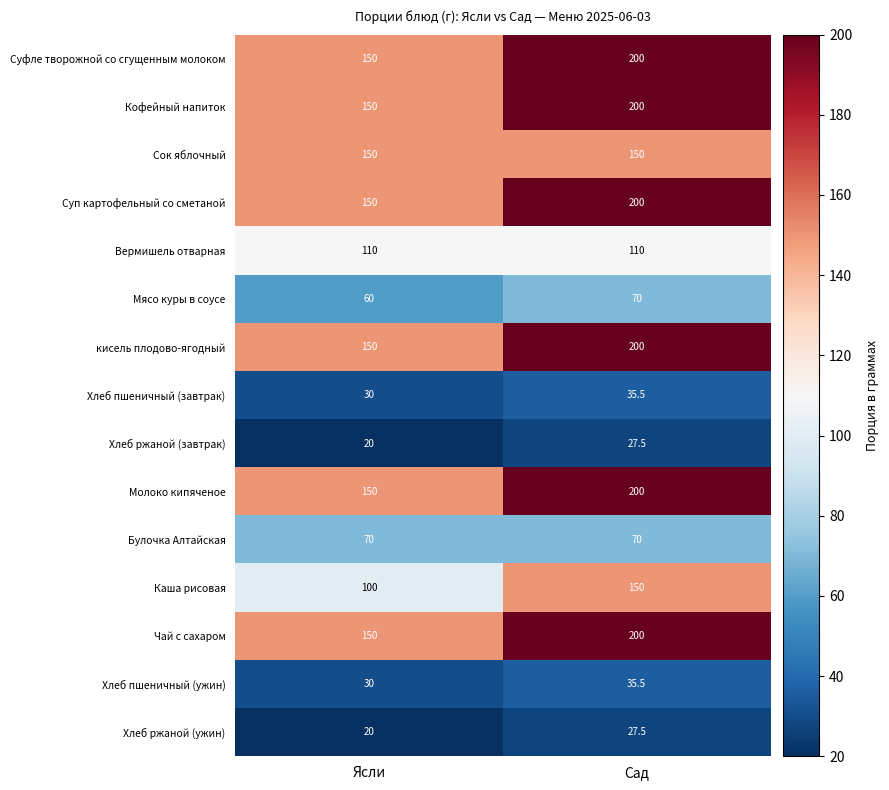

Reading left to right, extract all data points from this chart.

Суфле творожной со сгущенным молоком: 150.0	200.0
Кофейный напиток: 150.0	200.0
Сок яблочный: 150.0	150.0
Суп картофельный со сметаной: 150.0	200.0
Вермишель отварная: 110.0	110.0
Мясо куры в соусе: 60.0	70.0
кисель плодово-ягодный: 150.0	200.0
Хлеб пшеничный (завтрак): 30.0	35.5
Хлеб ржаной (завтрак): 20.0	27.5
Молоко кипяченое: 150.0	200.0
Булочка Алтайская: 70.0	70.0
Каша рисовая: 100.0	150.0
Чай с сахаром: 150.0	200.0
Хлеб пшеничный (ужин): 30.0	35.5
Хлеб ржаной (ужин): 20.0	27.5